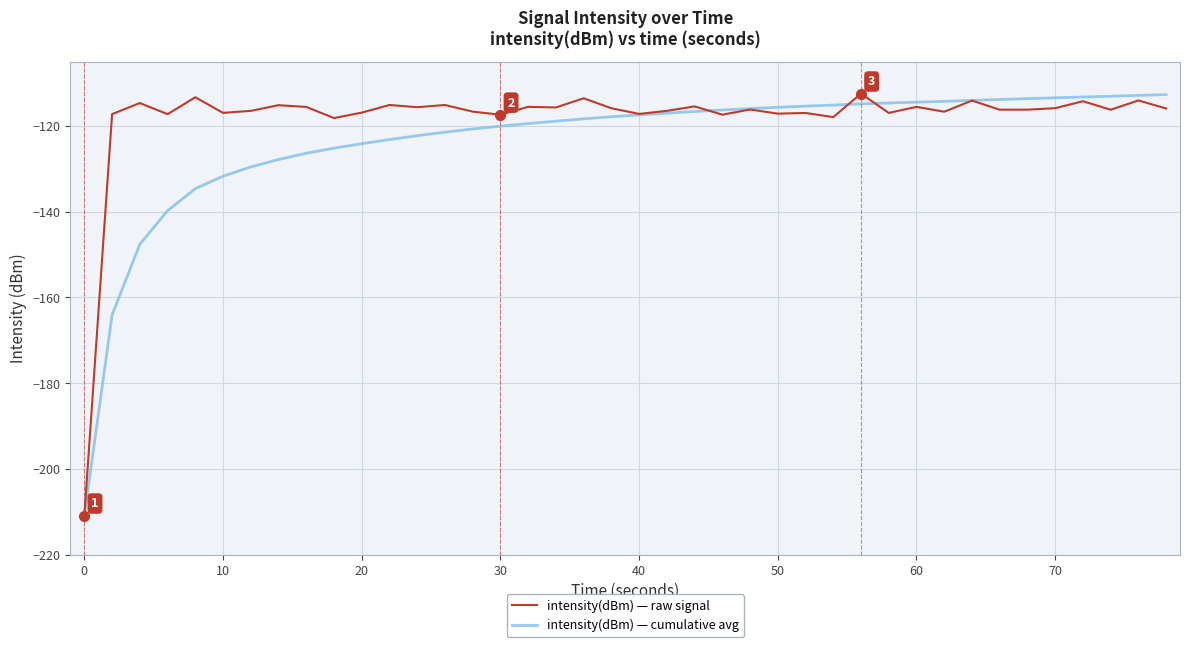

Which series has the largest total across all categories?

intensity(dBm) — raw signal